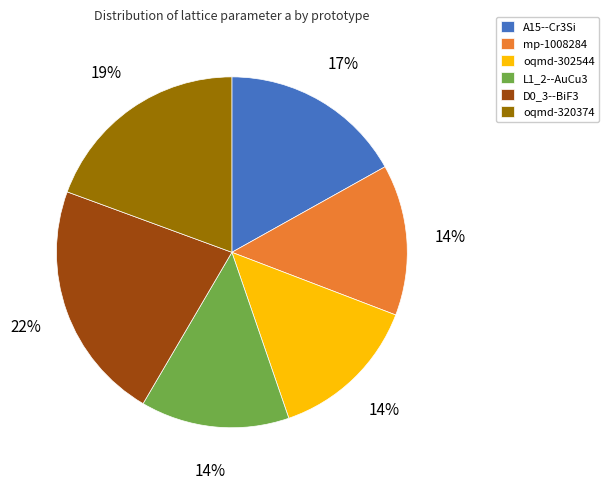

Is there any slice that represents more than half of the pie?

No